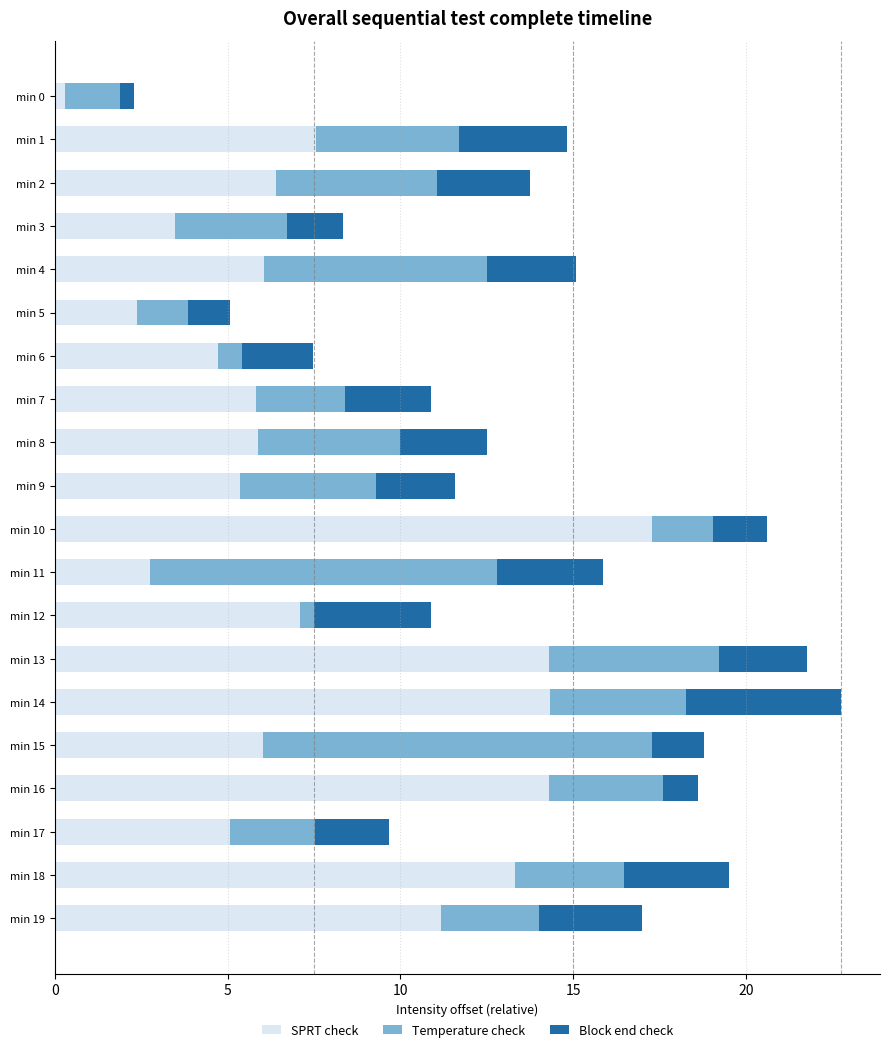

The SPRT check series shows 14.3 at min 14. True or false?

True